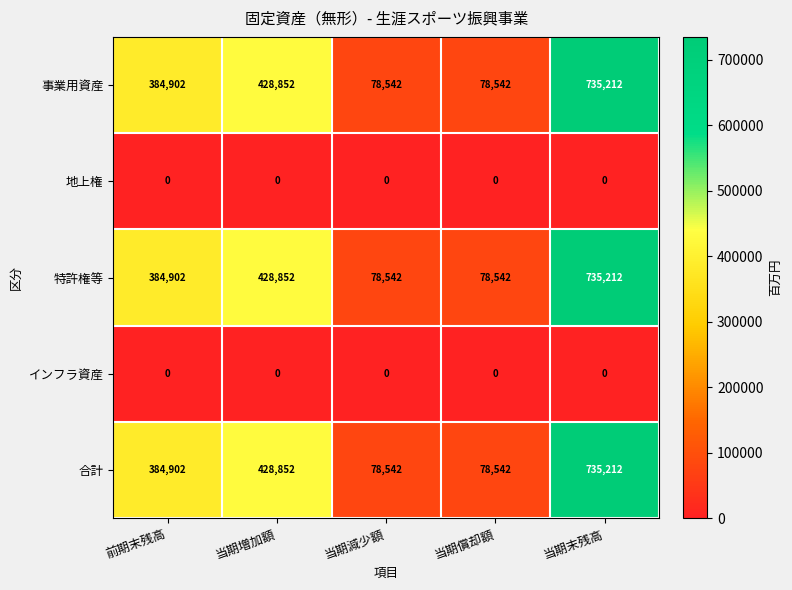

The value of インフラ資産 at 前期末残高 is 0. True or false?

True